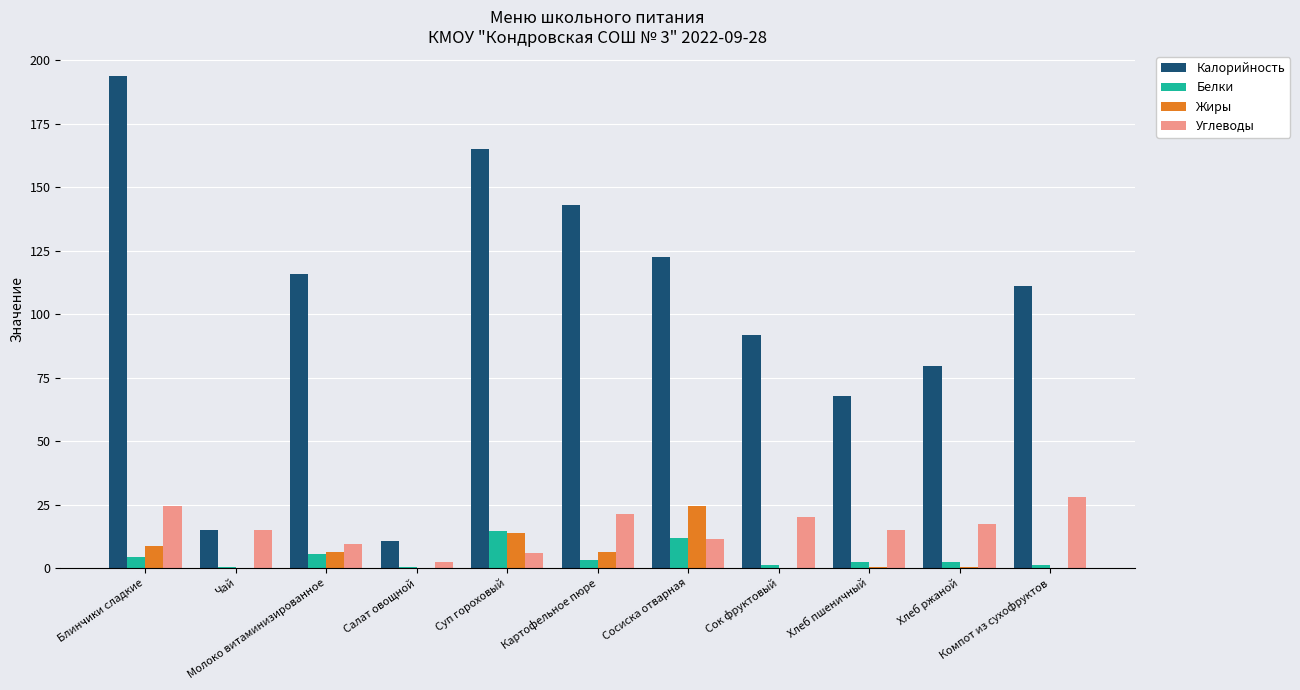

Which series has the largest total across all categories?

Калорийность